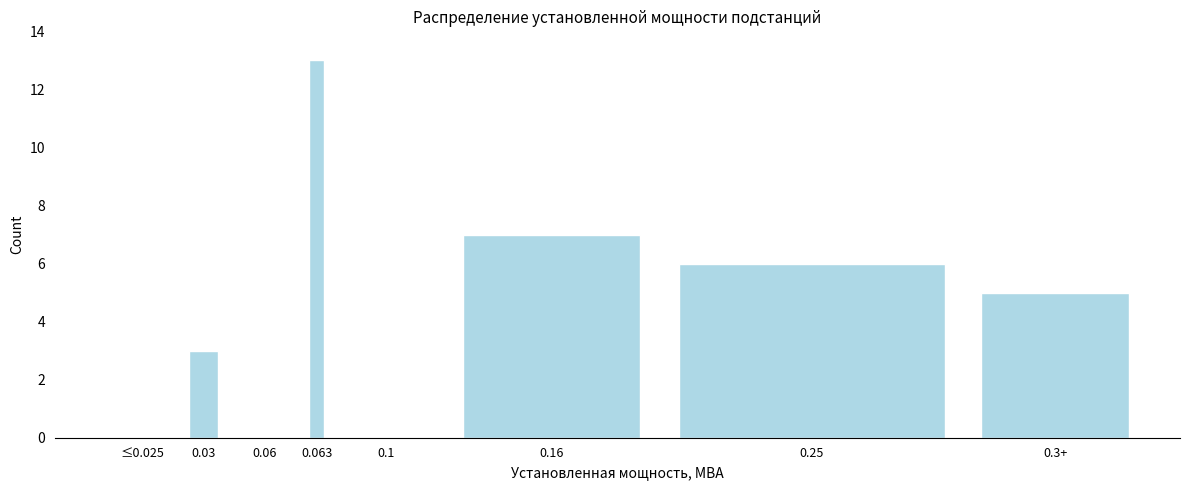

Reading left to right, what are all the values shown in this chart?

≤0.025=0	0.03=3	0.06=0	0.063=13	0.1=0	0.16=7	0.25=6	0.3+=5